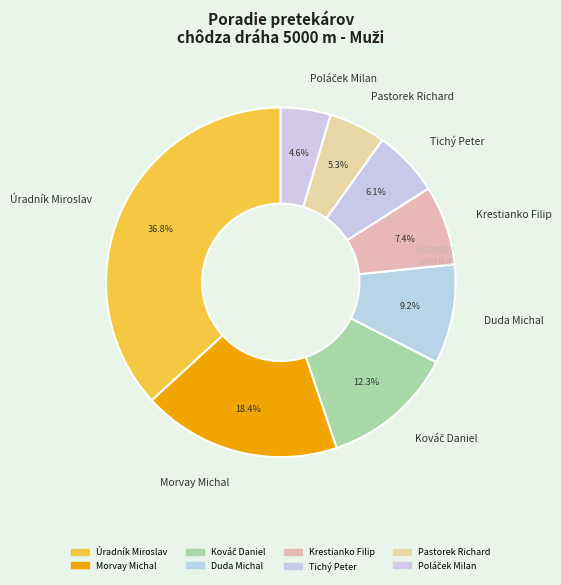

Between Krestianko Filip and Morvay Michal, which is larger?

Morvay Michal